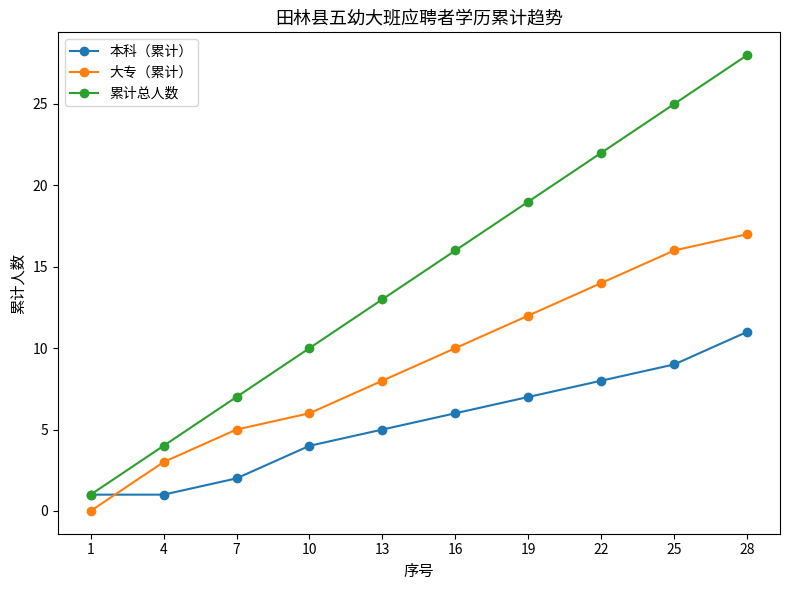

Which category has the lowest value in the 大专（累计） series?

1